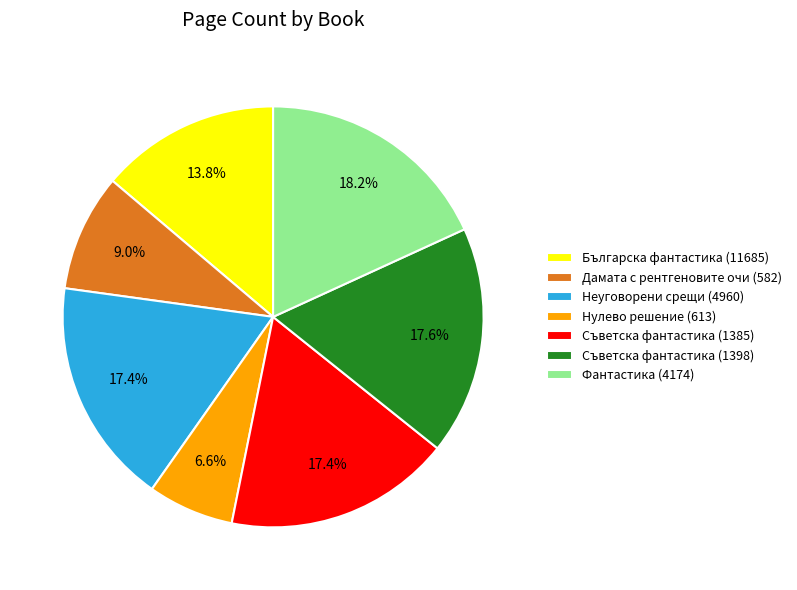

What percentage is the Съветска фантастика (1385) slice, to the nearest percent?

17%